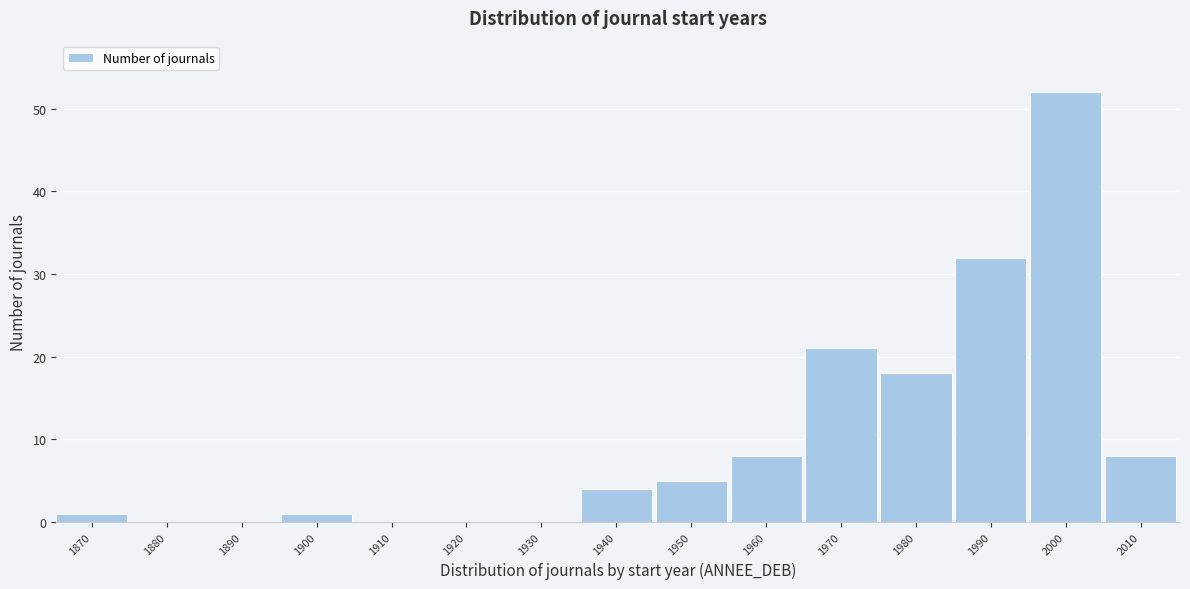

Reading left to right, what are all the values shown in this chart?

1870=1	1880=0	1890=0	1900=1	1910=0	1920=0	1930=0	1940=4	1950=5	1960=8	1970=21	1980=18	1990=32	2000=52	2010=8